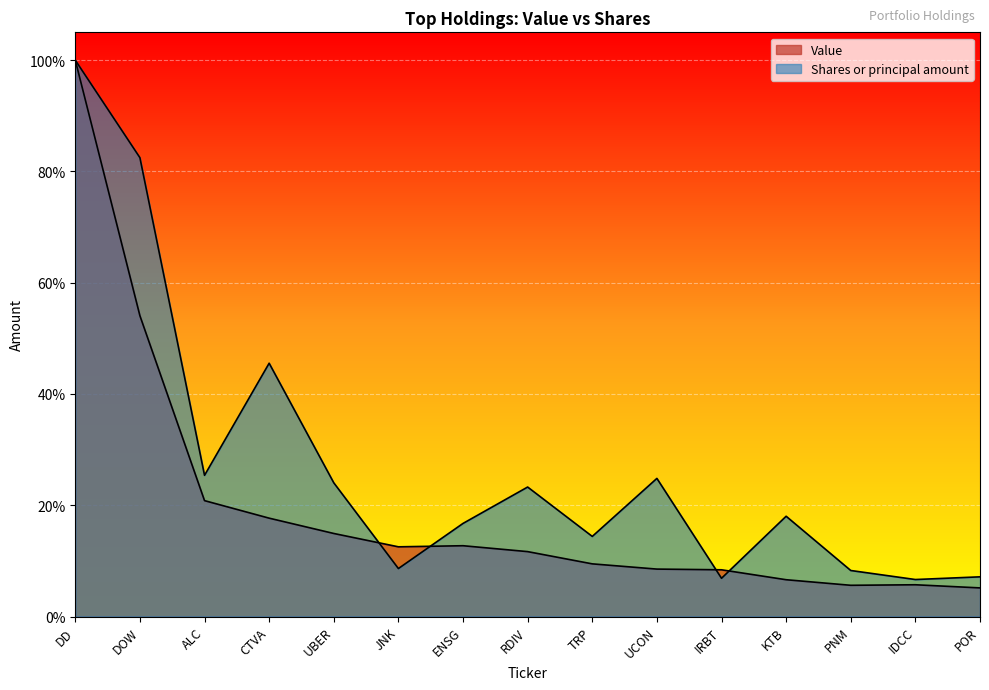

How many interior local valleys does the Value series have?

2